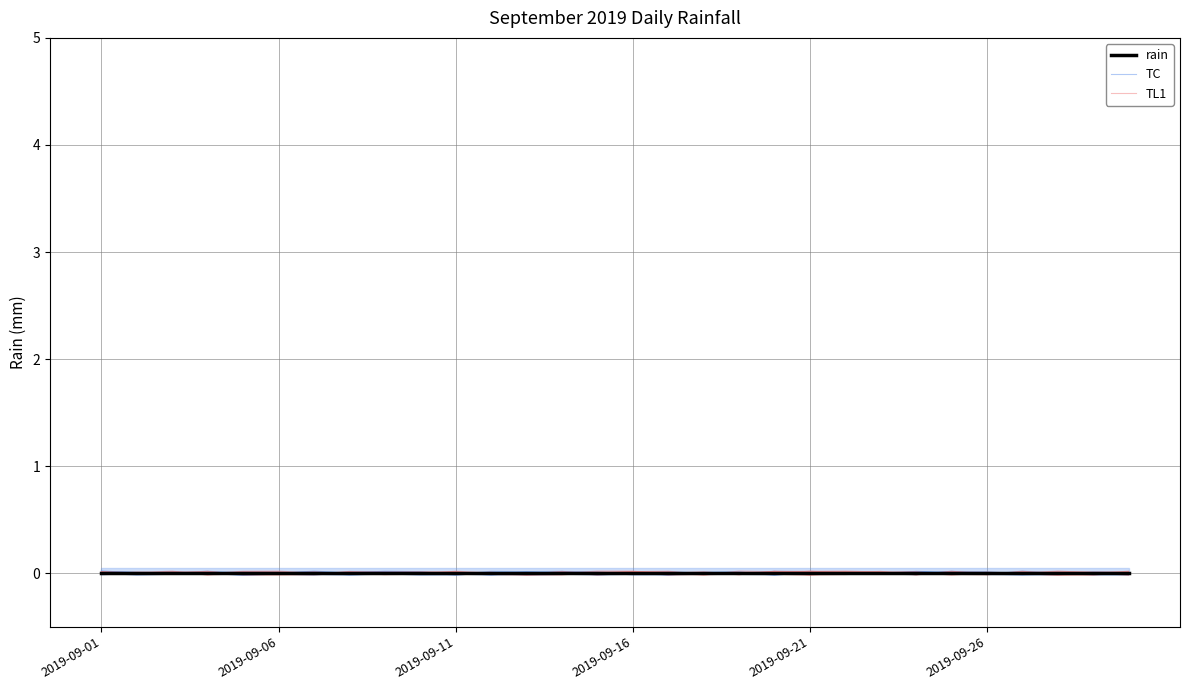

At which category is the sum across all series the highest?

18